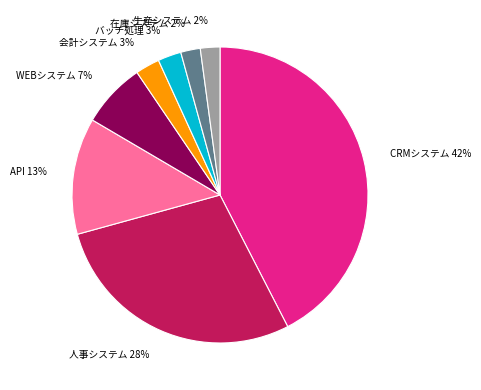

Is there a majority slice in this chart?

No